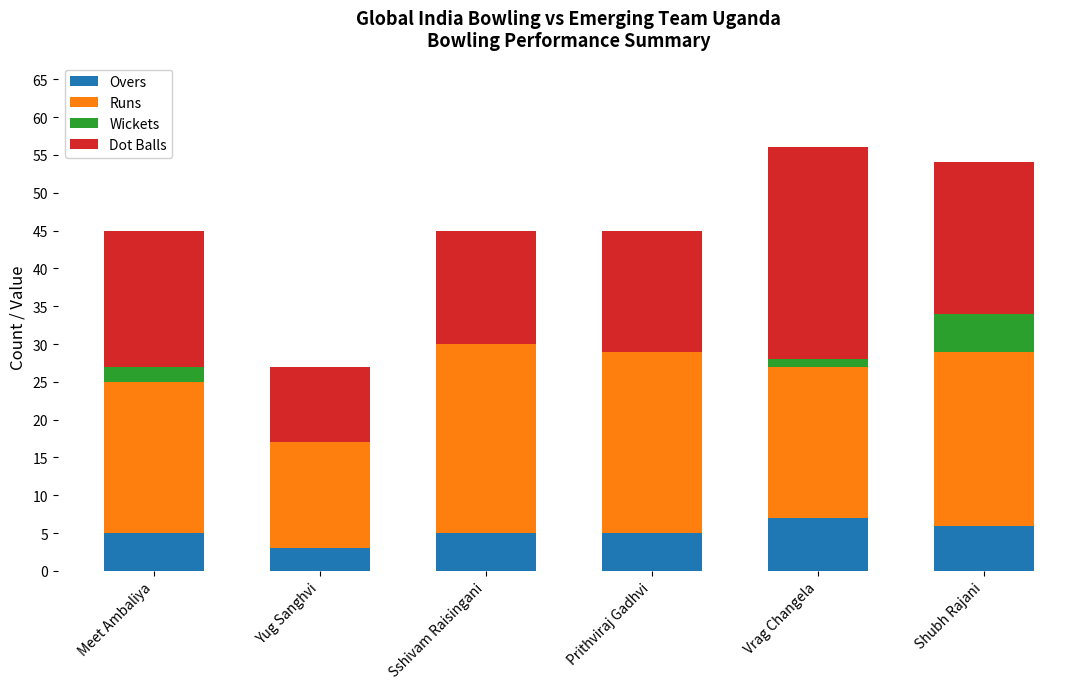

What is the approximate value of Overs at Sshivam Raisingani?

5